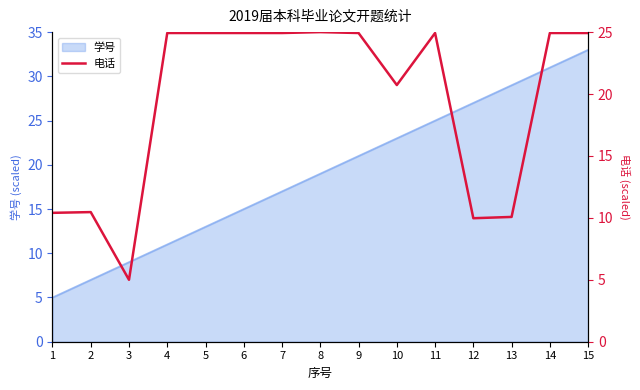

How many values are below 24?

6